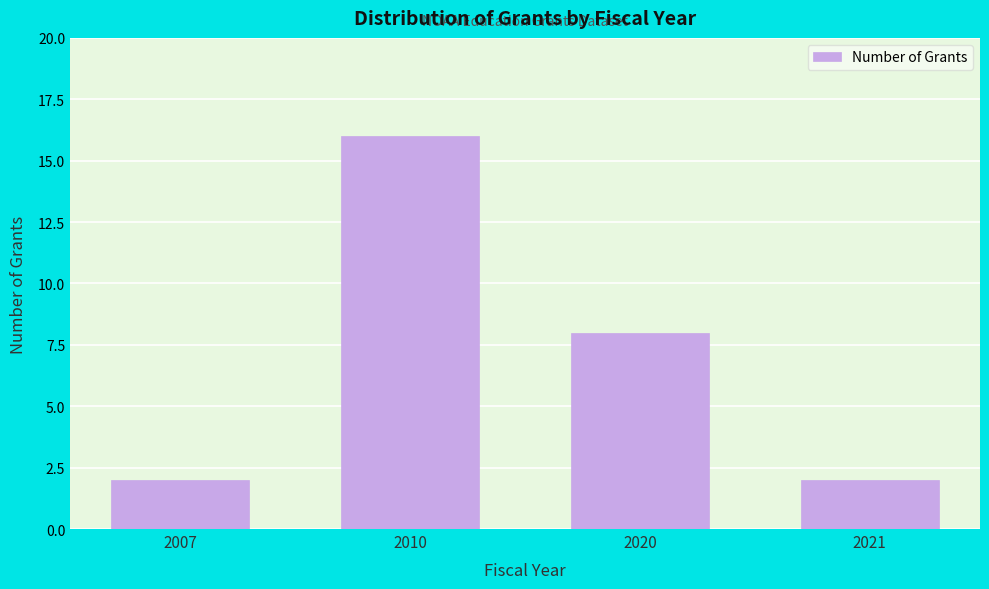

Reading left to right, list all the values displayed in this chart.

2007=2	2010=16	2020=8	2021=2